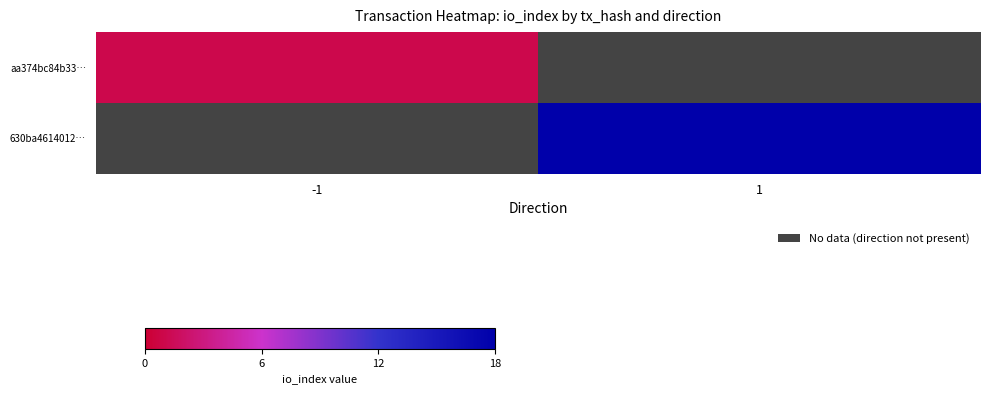

How many data points does each series have?

2